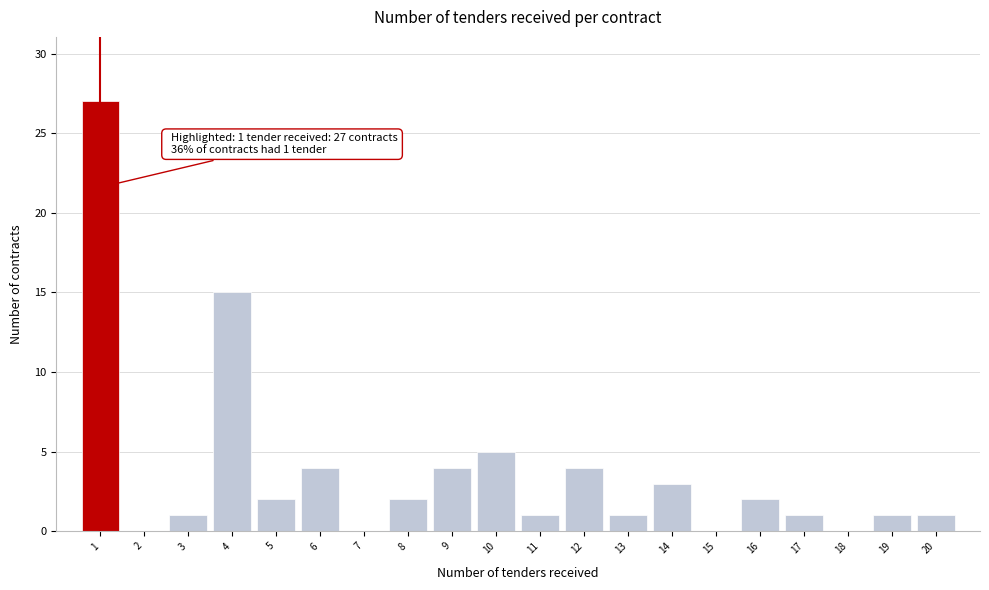

Reading right to left, transcribe all the data shown in this chart.

20=1	19=1	18=0	17=1	16=2	15=0	14=3	13=1	12=4	11=1	10=5	9=4	8=2	7=0	6=4	5=2	4=15	3=1	2=0	1=27